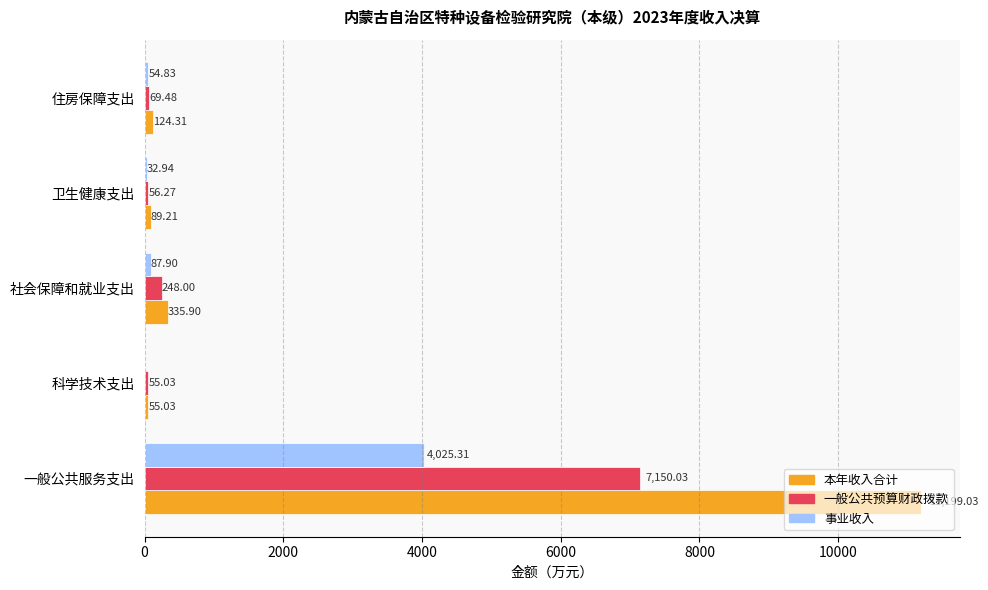

At which category is the sum across all series the highest?

一般公共服务支出